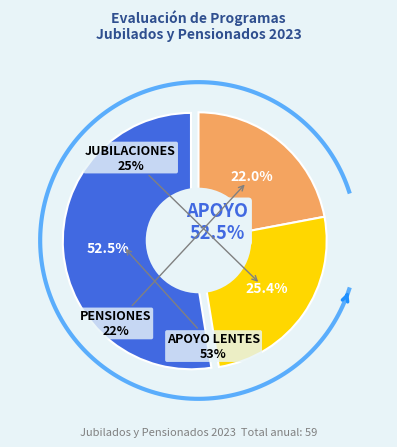

Is it true that PENSIONES (TOTAL) is 14% of the pie?

False